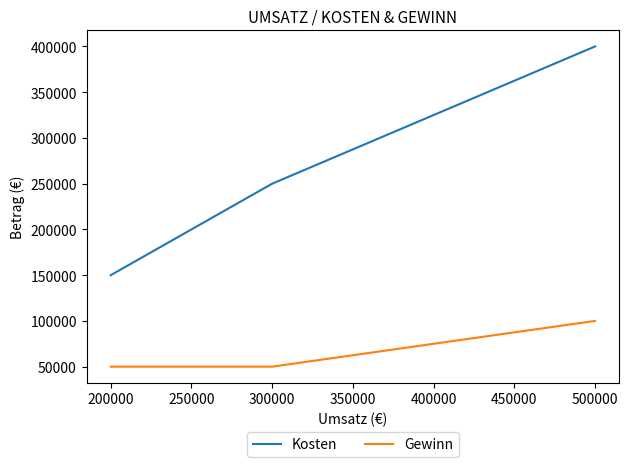

What is the sum of all Gewinn values?

200000